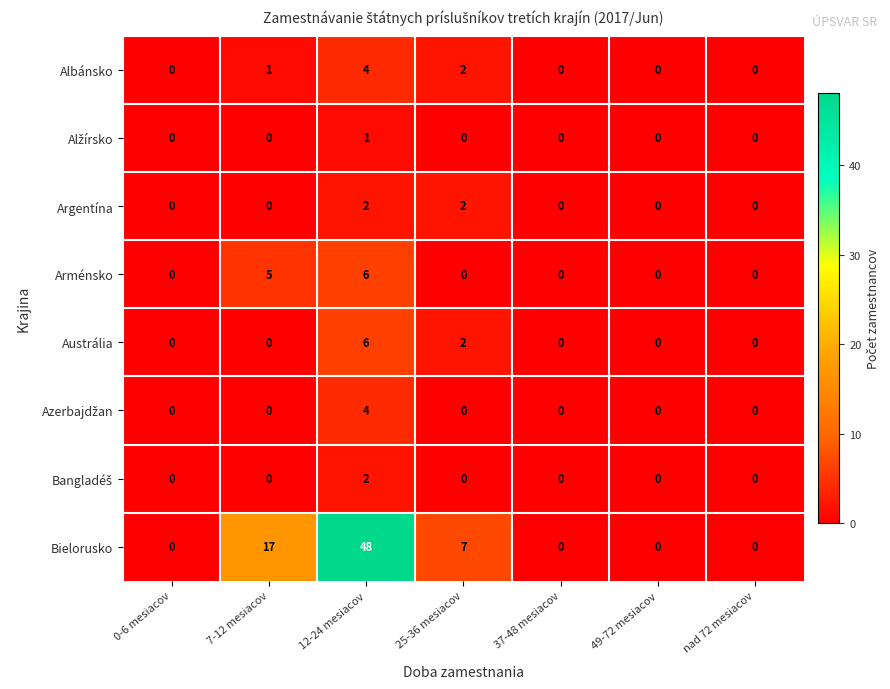

At which category is the sum across all series the highest?

12-24 mesiacov